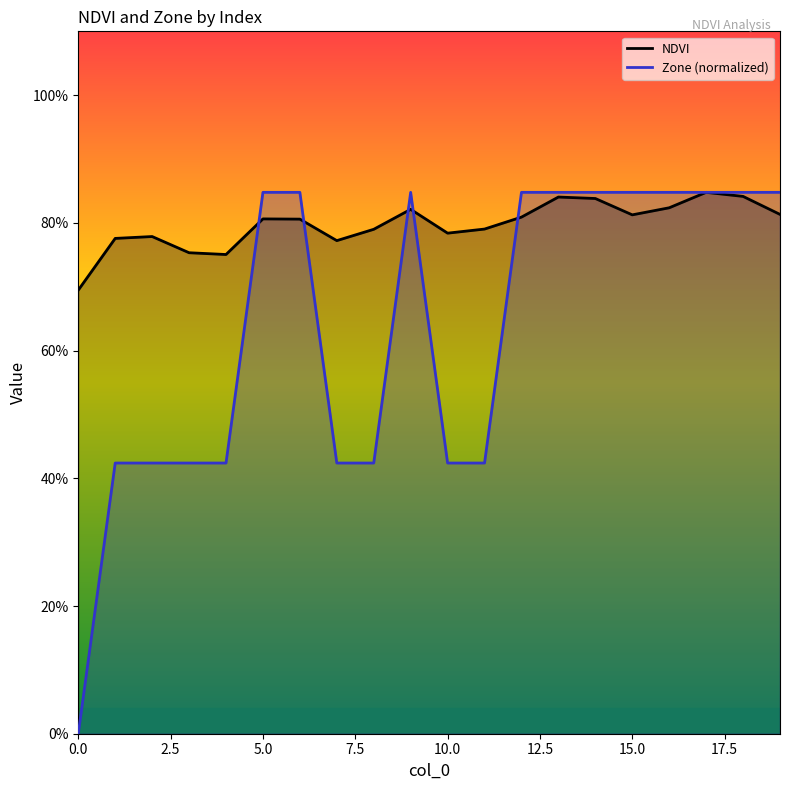

Is this an area chart (filled region under the line)?

No